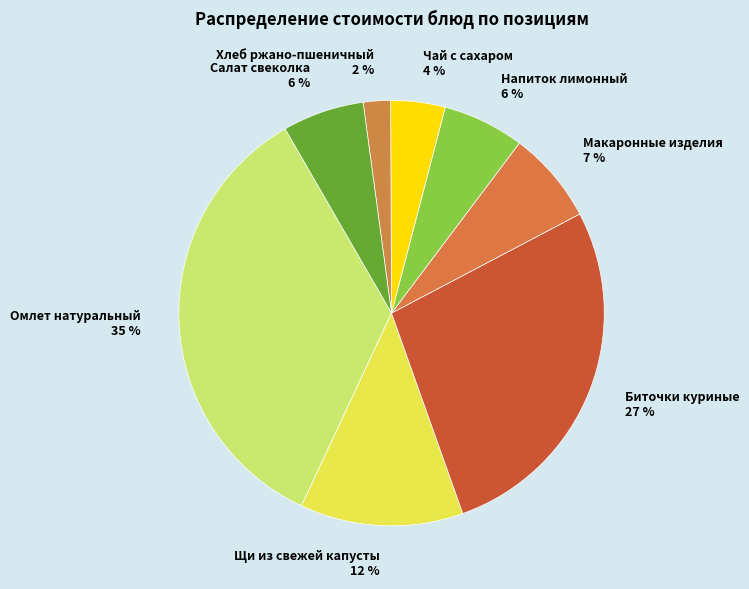

To the nearest percent, what portion does Омлет натуральный represent?

35%